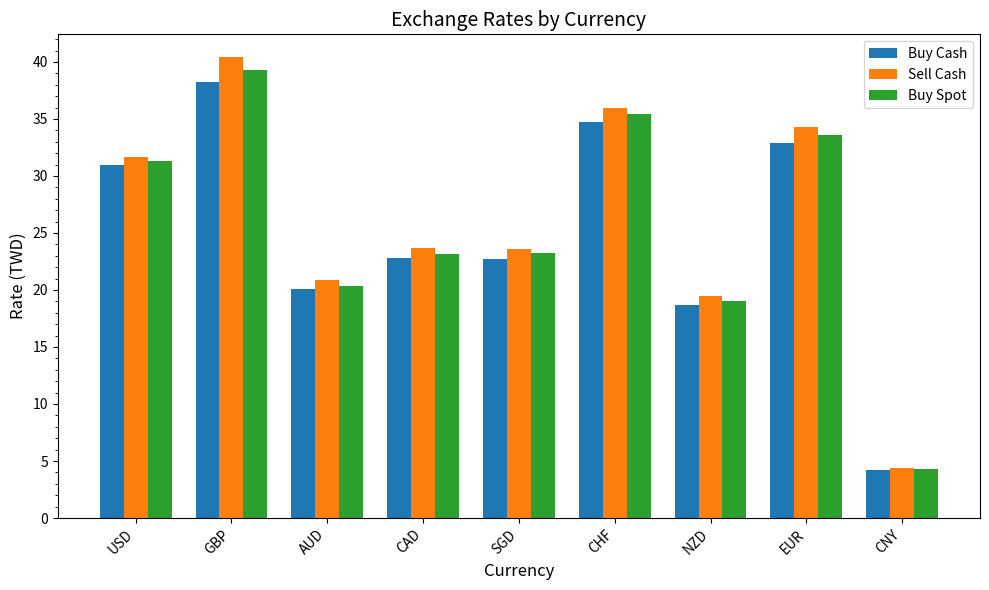

List the series in order of their overall mean, highest first.

Sell Cash, Buy Spot, Buy Cash